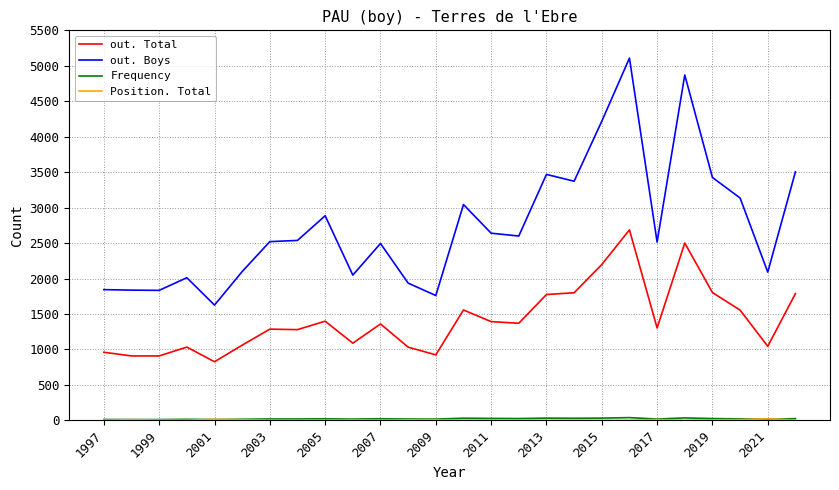

Which series has the largest total across all categories?

out. Boys